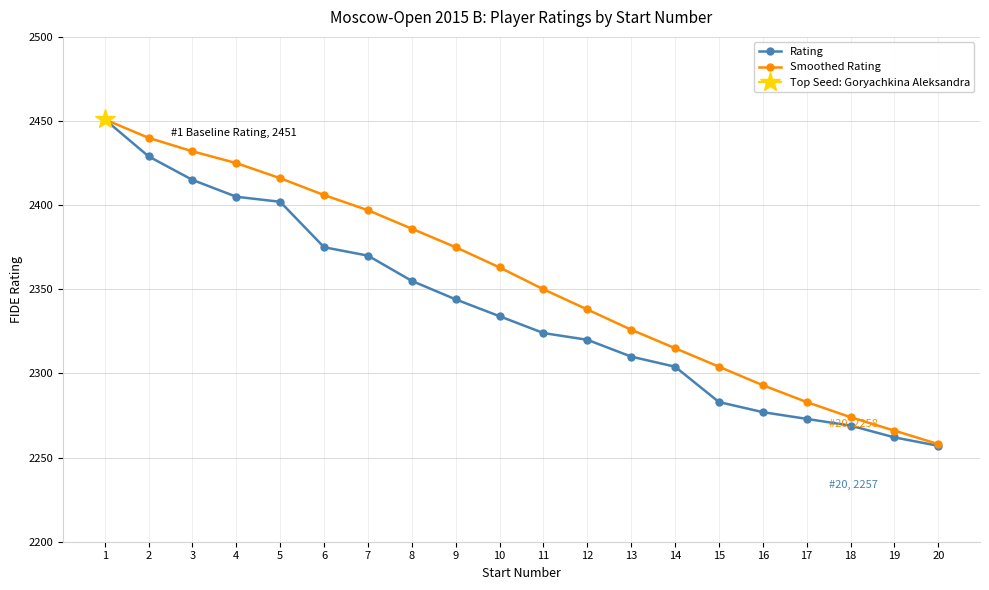

True or false: Smoothed Rating has a value of 2266 at 19.

True